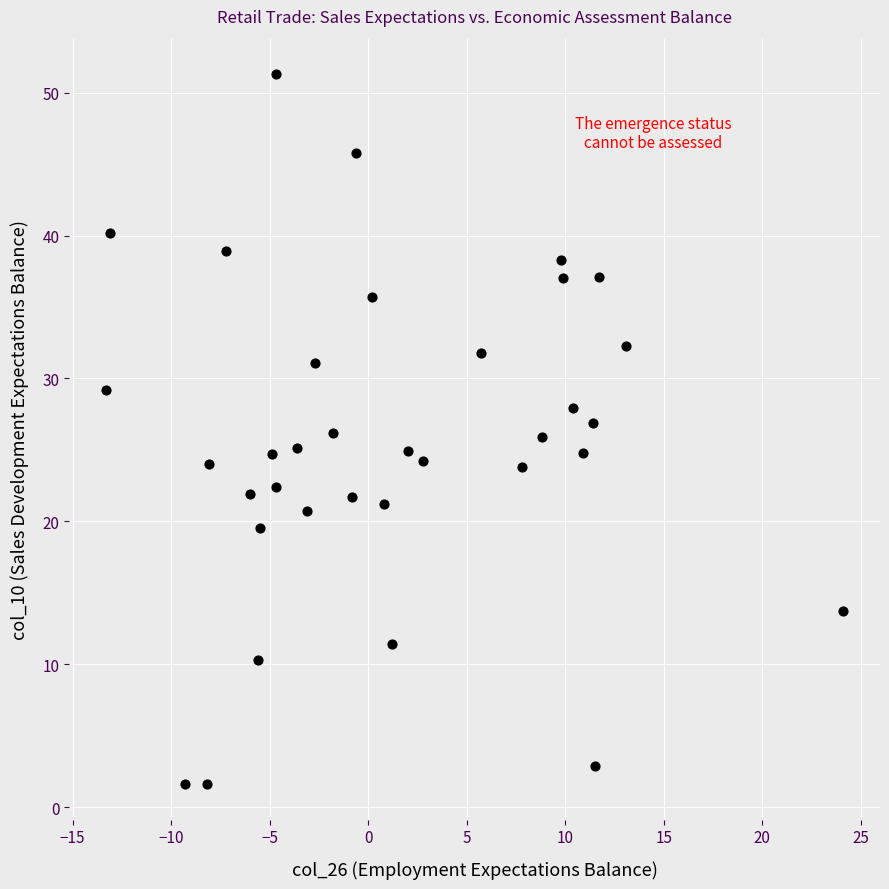

What is the range of X values (max minus min)?

37.4